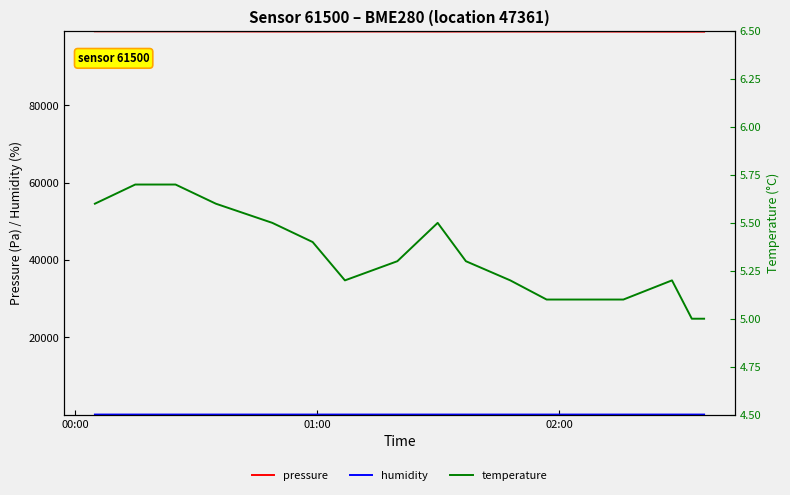

What is the highest value of the pressure series?

99128.0